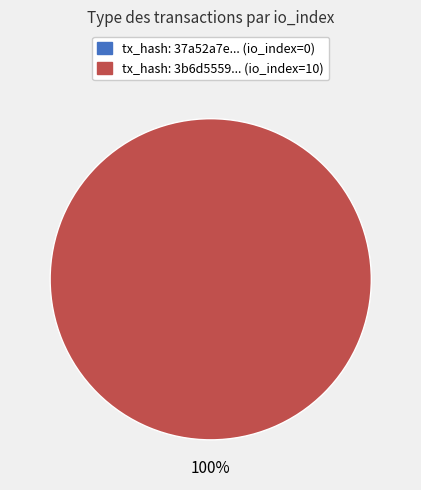

Between tx_index_10 and tx_index_0, which is larger?

tx_index_10